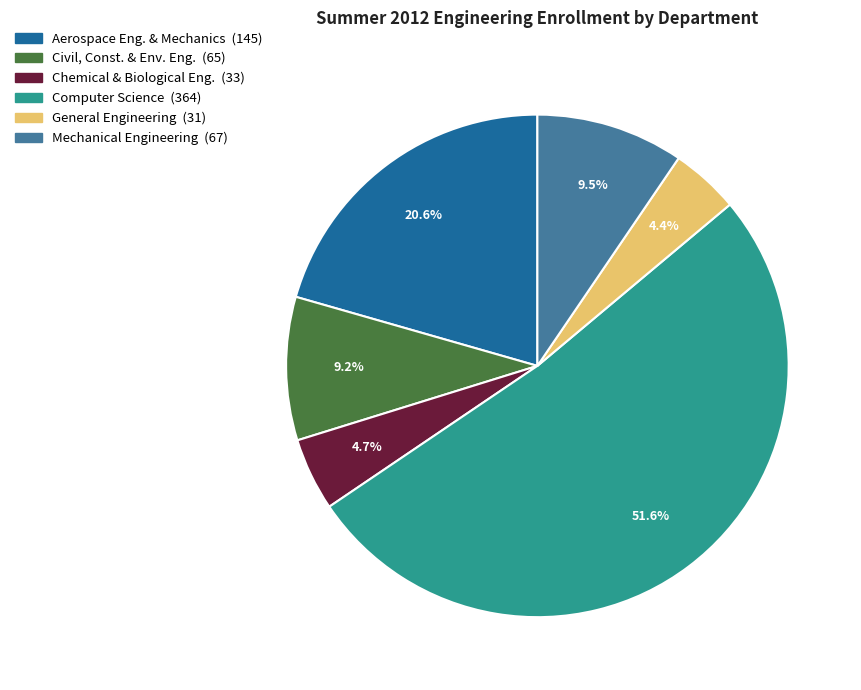

Is there any slice that represents more than half of the pie?

Yes